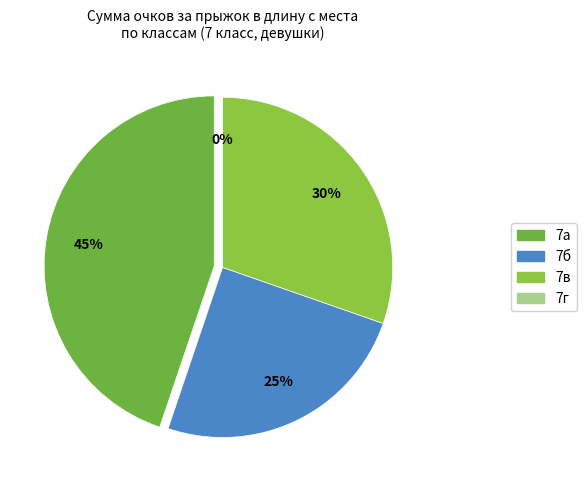

Does 7в represent more than half of the total?

No